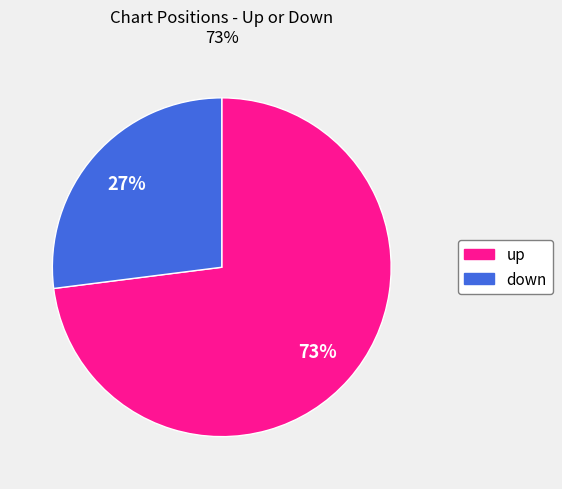

To the nearest percent, what is the combined percentage of down and up?

100%